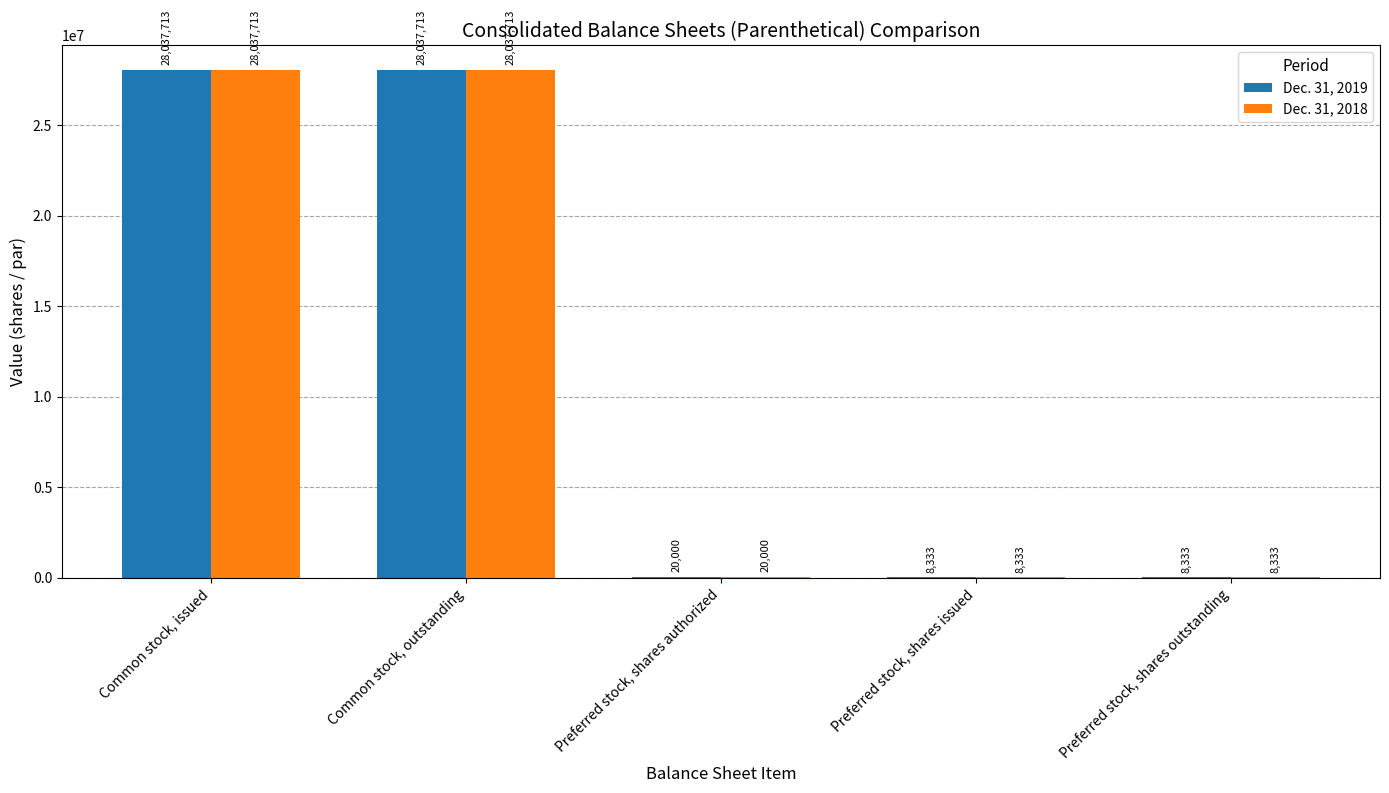

Count the number of categories in the chart.

5